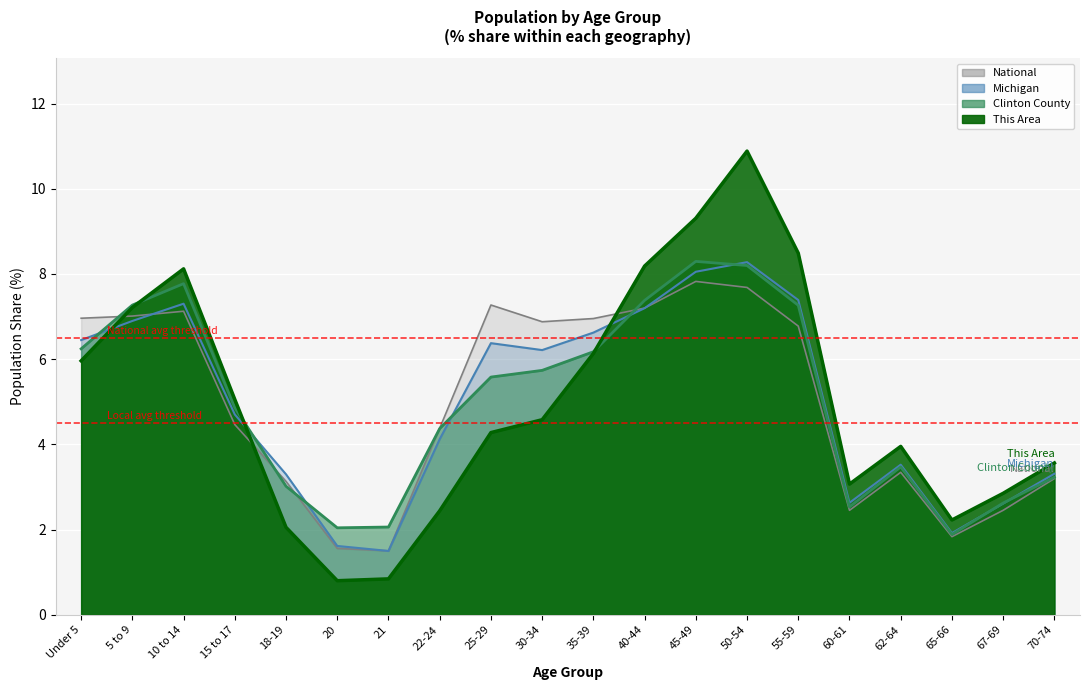

What is the value of the National point at the 13th from the left?

7.8